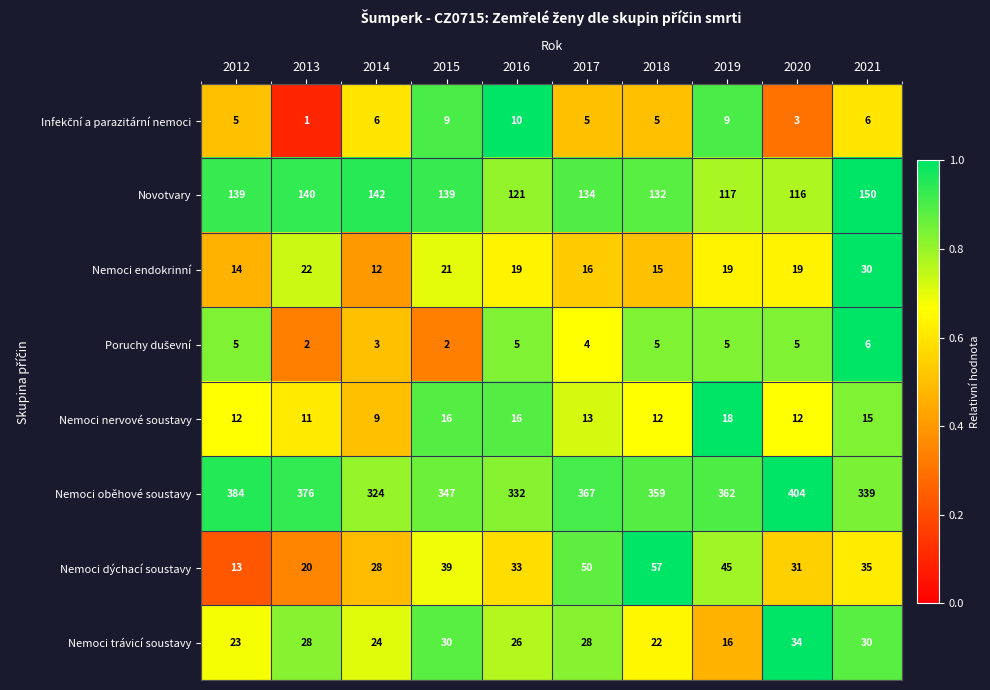

What is the difference between the Nemoci oběhové soustavy values at 2017 and 2016?

35